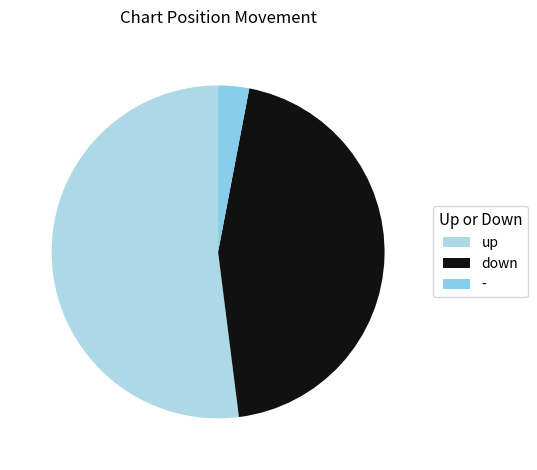

The down slice represents 45% of the pie. True or false?

True